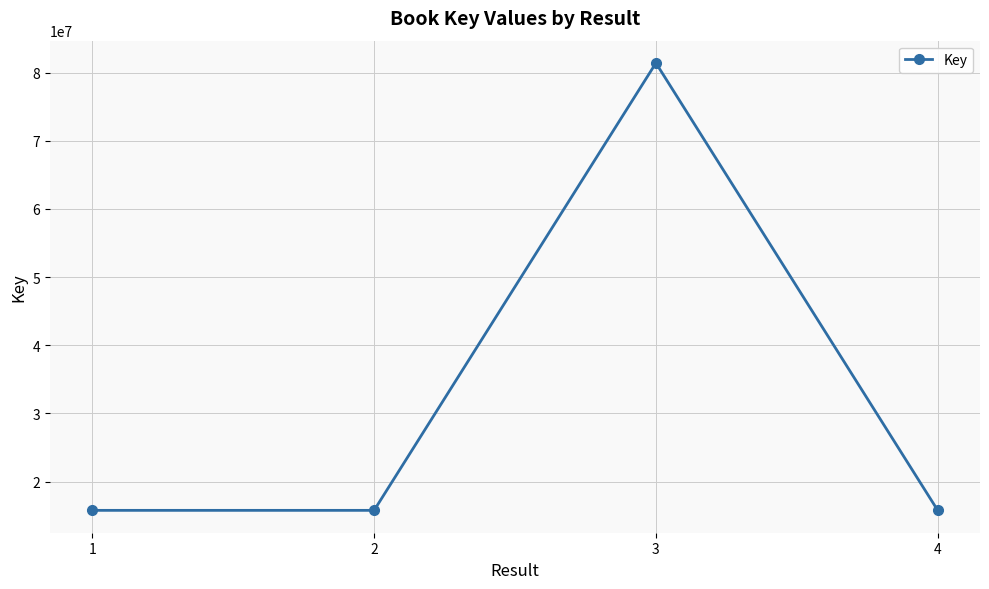

What is the average value?

32177341